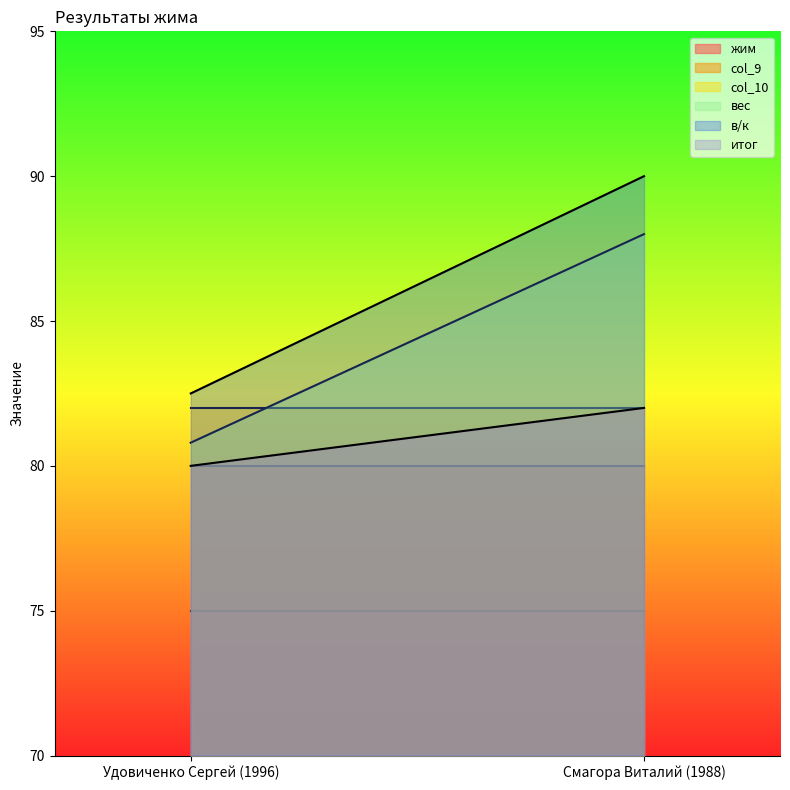

Count the number of categories in the chart.

2